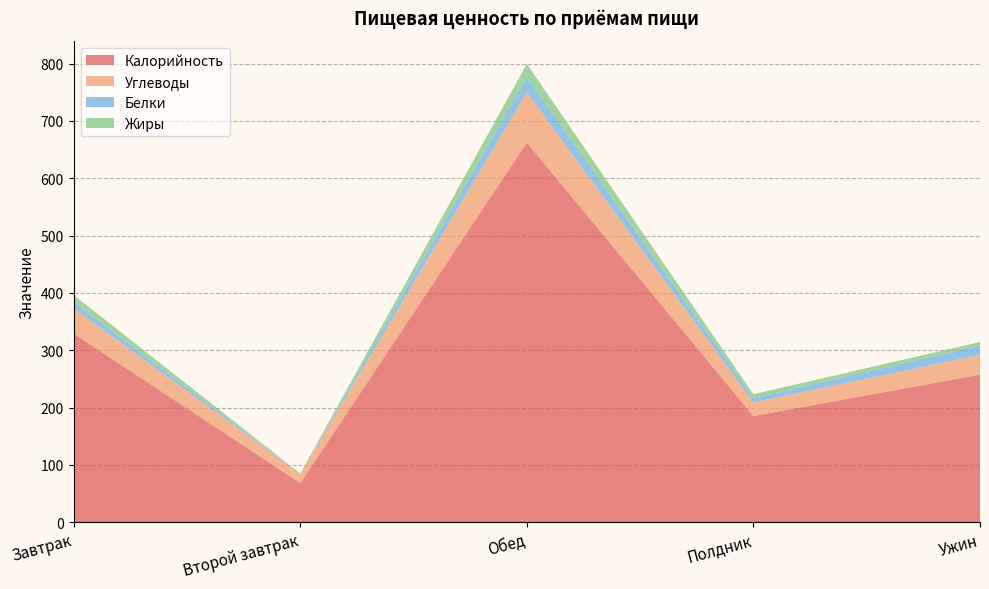

Reading right to left, what are all the values shown in this chart?

Калорийность: Ужин=257.4	Полдник=185.4	Обед=662.2	Второй завтрак=68.2	Завтрак=329.3
Углеводы: Ужин=34.4	Полдник=23.6	Обед=87.7	Второй завтрак=16.3	Завтрак=43.8
Белки: Ужин=16.7	Полдник=7.6	Обед=26.9	Второй завтрак=0.3	Завтрак=11.0
Жиры: Ужин=5.9	Полдник=6.7	Обед=22.7	Второй завтрак=0.2	Завтрак=12.2